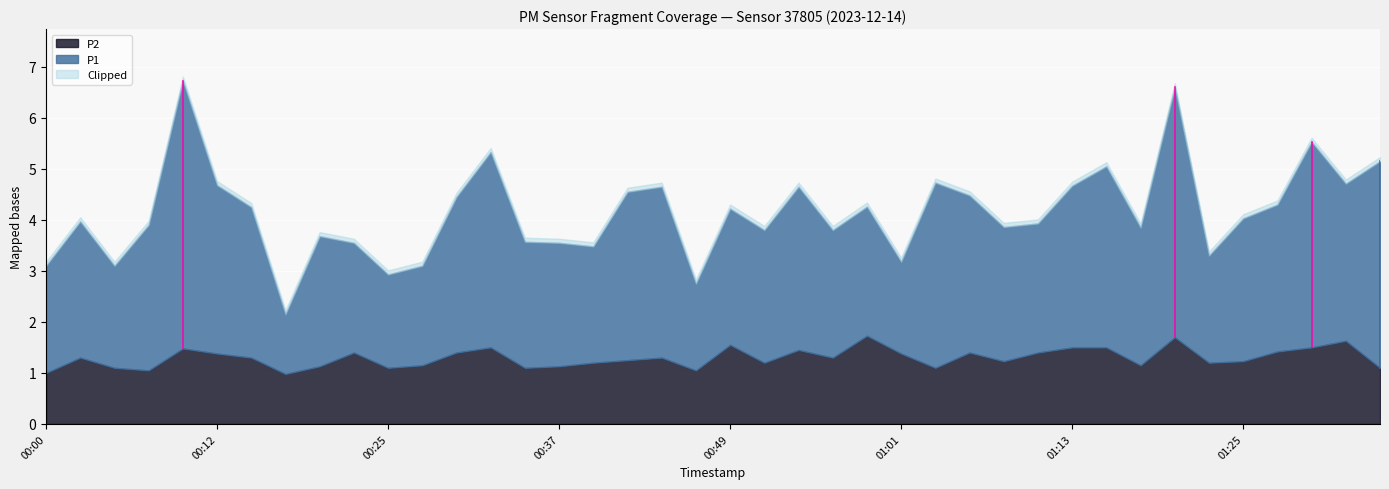

True or false: P1 has a value of 3.1 at 01:06.

True